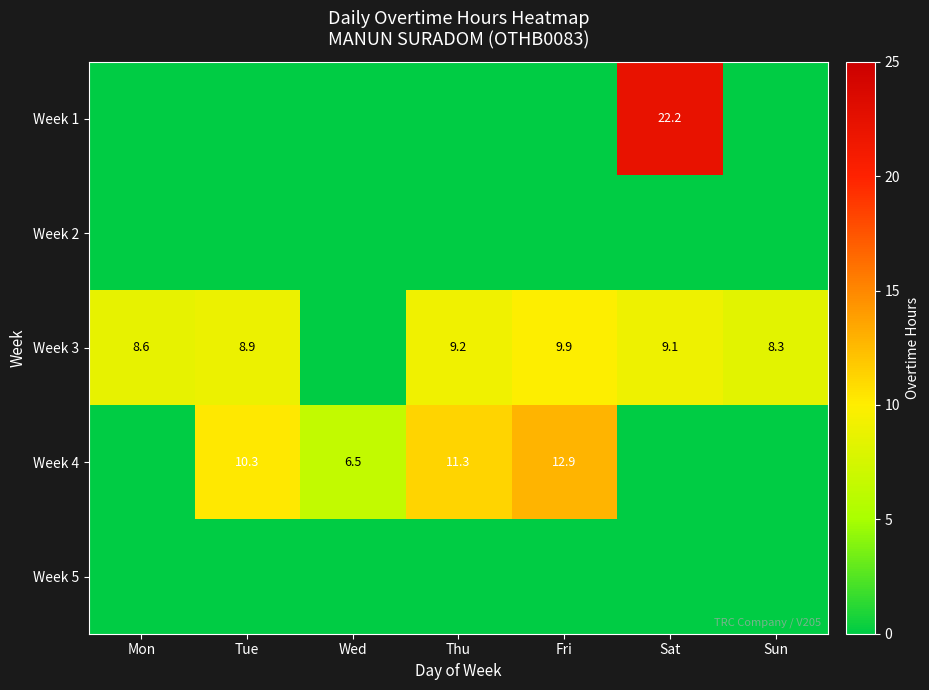

The value of Week 4 at Tue is 10.3. True or false?

True